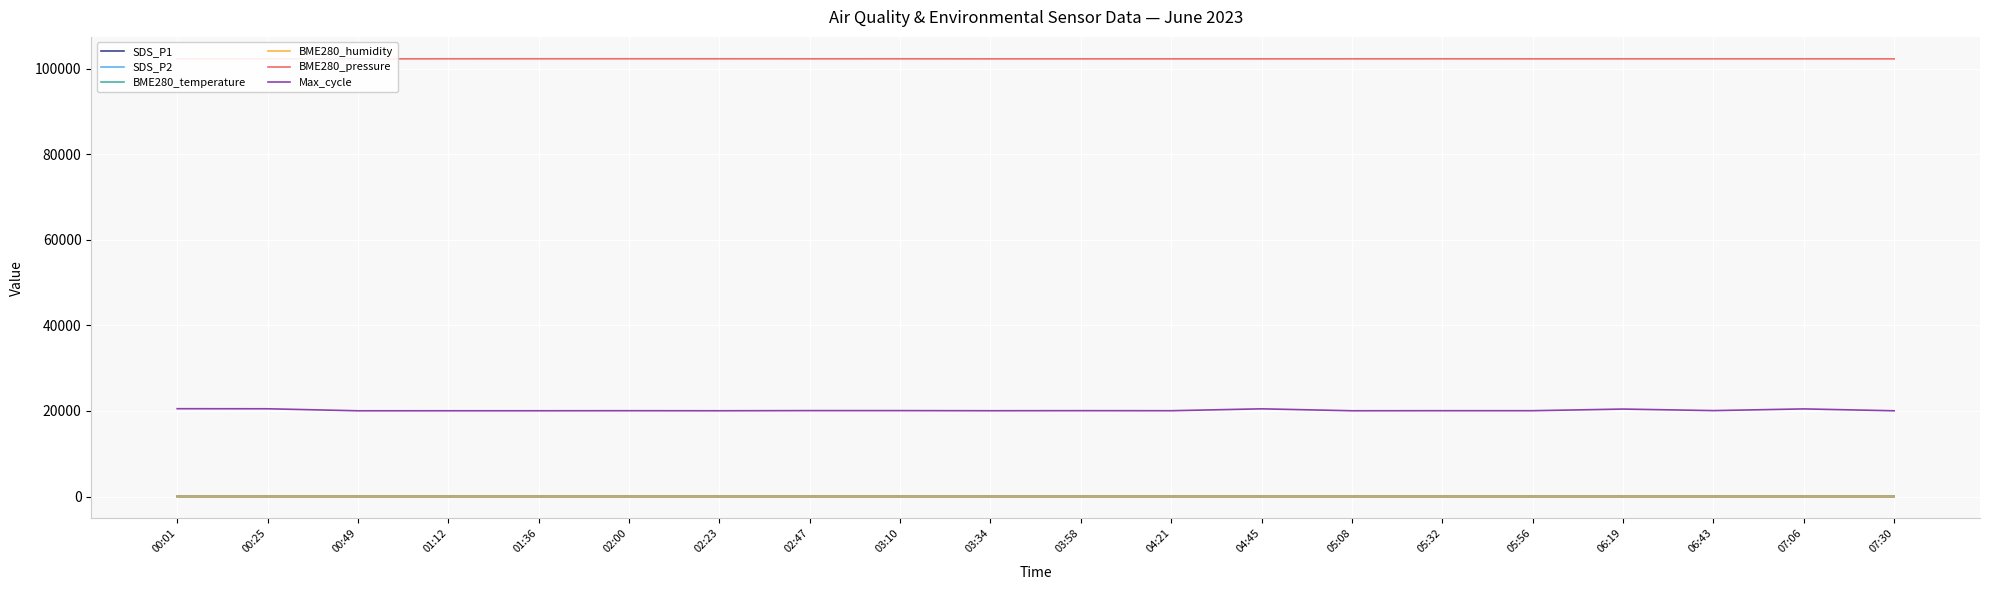

List the series in order of their peak value, lowest first.

SDS_P2, SDS_P1, BME280_temperature, BME280_humidity, Max_cycle, BME280_pressure